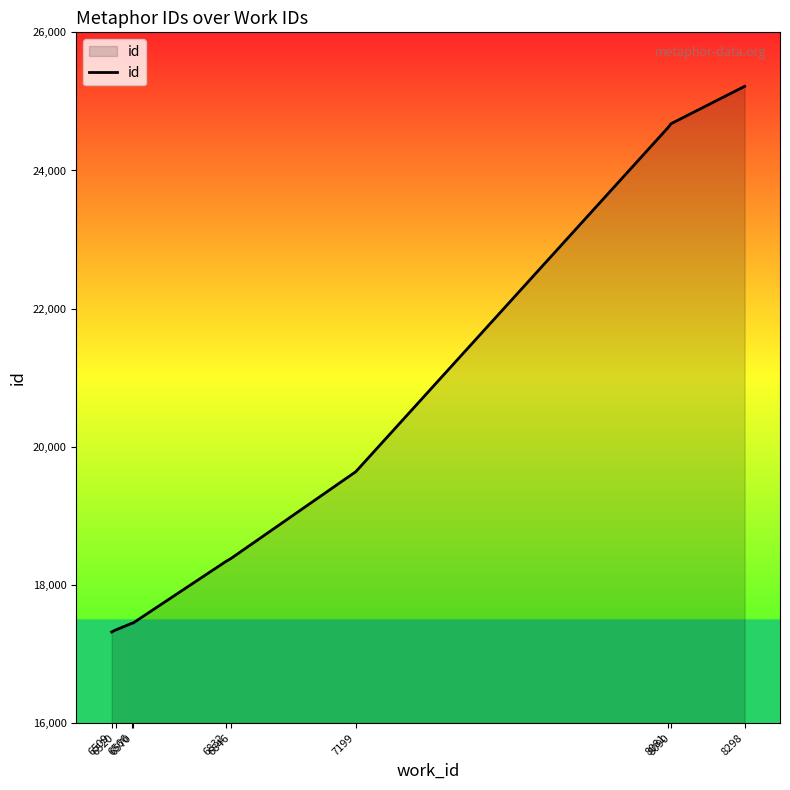

What is the difference between the maximum and minimum values?

7899